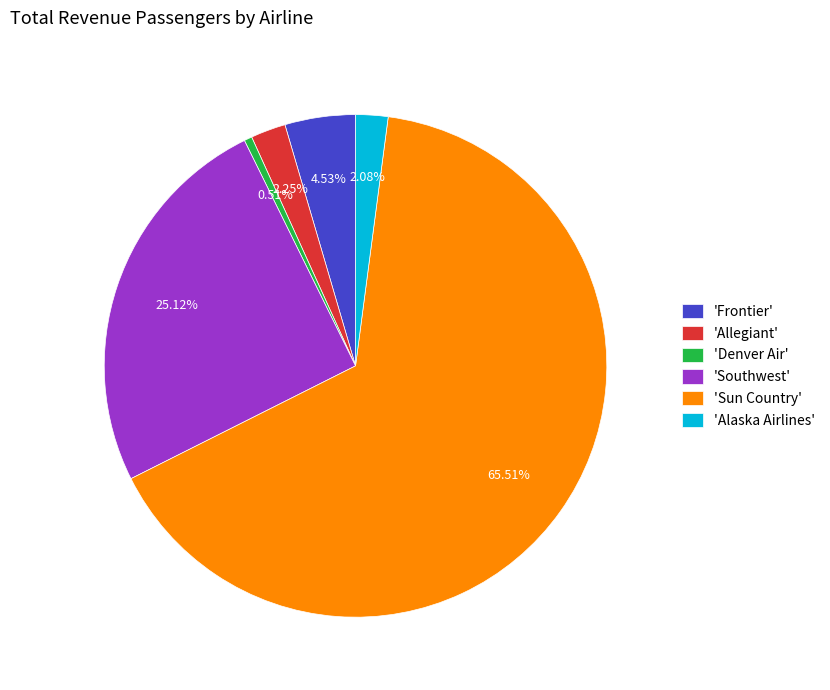

Is there any slice that represents more than half of the pie?

Yes